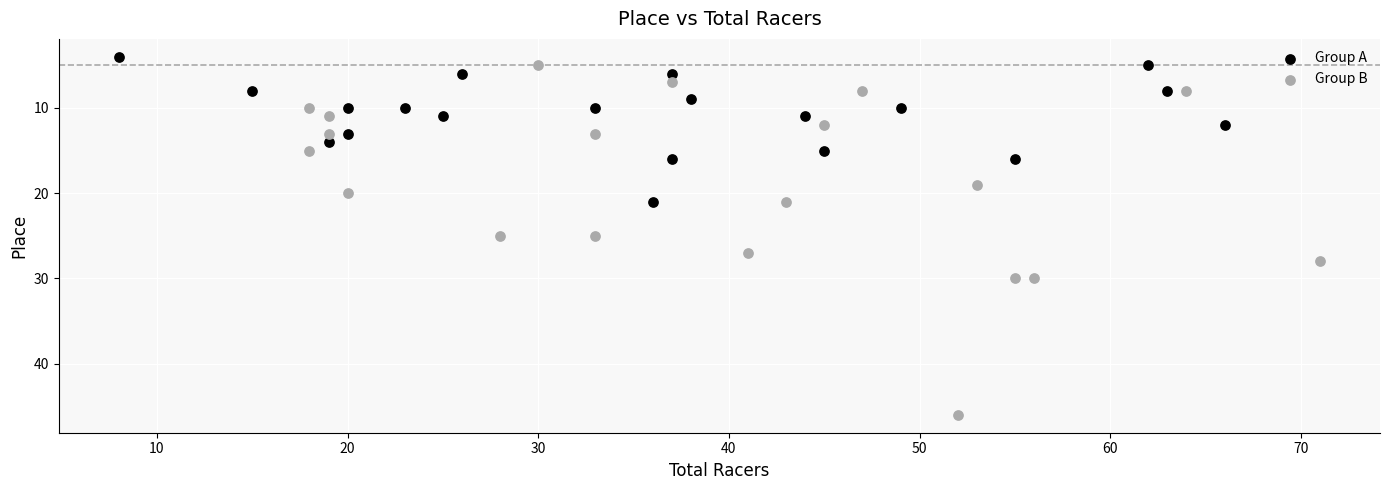

Which series reaches the maximum Y coordinate?

Group B